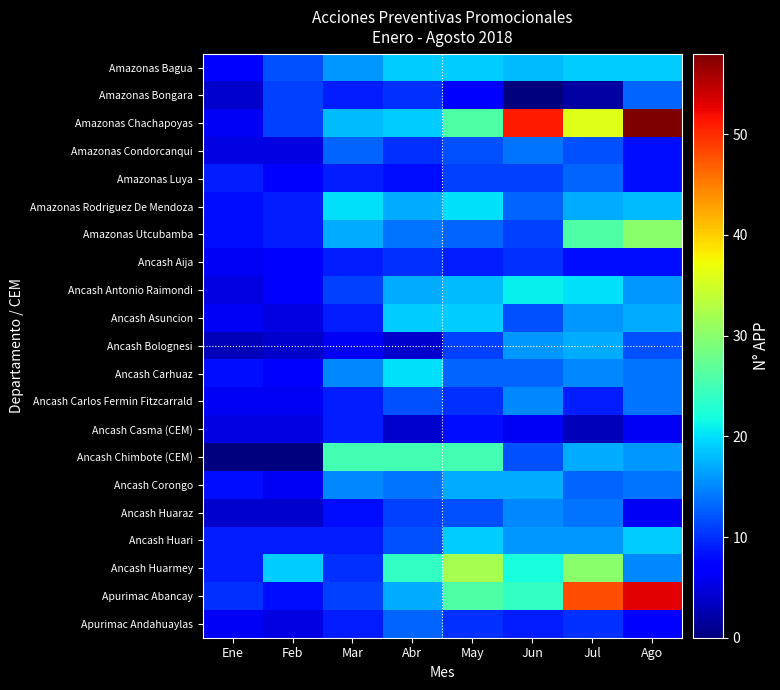

Reading left to right, what are all the values shown in this chart?

Amazonas Bagua: Ene=7	Feb=12	Mar=16	Abr=19	May=19	Jun=18	Jul=19	Ago=19
Amazonas Bongara: Ene=4	Feb=11	Mar=9	Abr=10	May=7	Jun=0	Jul=2	Ago=13
Amazonas Chachapoyas: Ene=6	Feb=11	Mar=18	Abr=19	May=26	Jun=51	Jul=36	Ago=58
Amazonas Condorcanqui: Ene=5	Feb=5	Mar=13	Abr=10	May=12	Jun=14	Jul=12	Ago=8
Amazonas Luya: Ene=9	Feb=7	Mar=9	Abr=8	May=11	Jun=11	Jul=13	Ago=8
Amazonas Rodriguez De Mendoza: Ene=8	Feb=9	Mar=20	Abr=17	May=20	Jun=13	Jul=17	Ago=18
Amazonas Utcubamba: Ene=8	Feb=9	Mar=17	Abr=14	May=13	Jun=11	Jul=26	Ago=30
Ancash Aija: Ene=6	Feb=7	Mar=9	Abr=10	May=9	Jun=10	Jul=8	Ago=8
Ancash Antonio Raimondi: Ene=5	Feb=7	Mar=11	Abr=17	May=18	Jun=21	Jul=20	Ago=16
Ancash Asuncion: Ene=6	Feb=5	Mar=9	Abr=19	May=19	Jun=12	Jul=16	Ago=17
Ancash Bolognesi: Ene=3	Feb=4	Mar=6	Abr=4	May=11	Jun=16	Jul=17	Ago=12
Ancash Carhuaz: Ene=8	Feb=7	Mar=15	Abr=20	May=13	Jun=13	Jul=15	Ago=14
Ancash Carlos Fermin Fitzcarrald: Ene=6	Feb=6	Mar=9	Abr=12	May=10	Jun=15	Jul=9	Ago=14
Ancash Casma (CEM): Ene=5	Feb=5	Mar=9	Abr=4	May=8	Jun=6	Jul=3	Ago=6
Ancash Chimbote (CEM): Ene=0	Feb=0	Mar=25	Abr=25	May=25	Jun=12	Jul=17	Ago=16
Ancash Corongo: Ene=8	Feb=6	Mar=15	Abr=14	May=17	Jun=17	Jul=13	Ago=14
Ancash Huaraz: Ene=4	Feb=4	Mar=8	Abr=11	May=12	Jun=15	Jul=14	Ago=6
Ancash Huari: Ene=9	Feb=9	Mar=9	Abr=12	May=19	Jun=16	Jul=16	Ago=19
Ancash Huarmey: Ene=9	Feb=19	Mar=10	Abr=24	May=32	Jun=22	Jul=30	Ago=15
Apurimac Abancay: Ene=10	Feb=8	Mar=11	Abr=17	May=26	Jun=24	Jul=48	Ago=53
Apurimac Andahuaylas: Ene=6	Feb=5	Mar=9	Abr=13	May=10	Jun=9	Jul=10	Ago=7